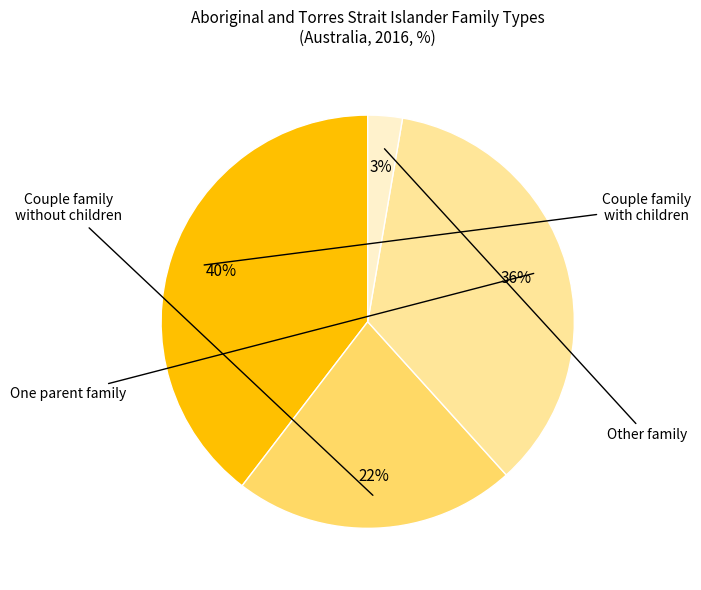

To the nearest percent, what is the average slice percentage?

25%